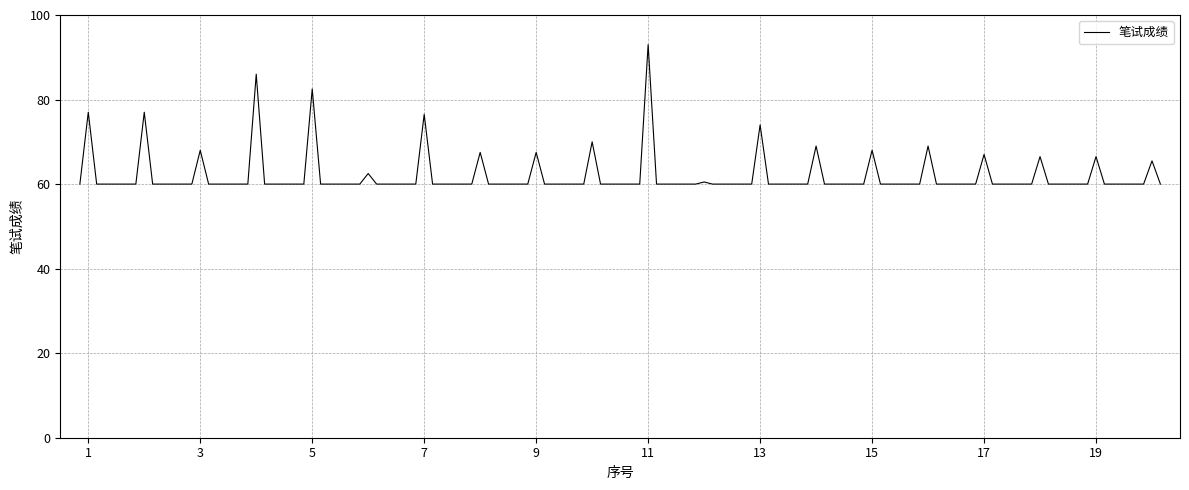

What is the greatest value displayed?

93.0